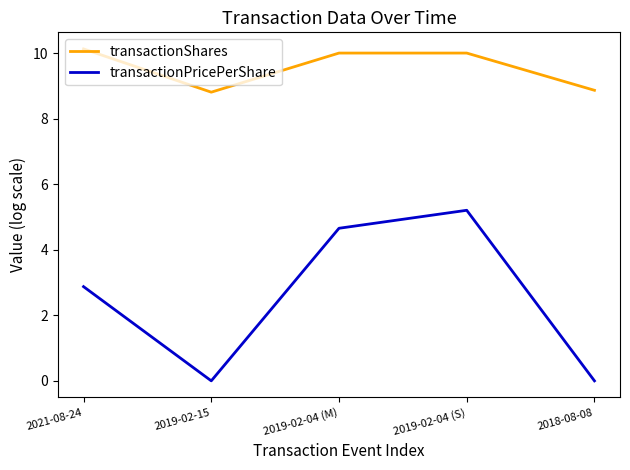

What is the maximum value for transactionPricePerShare?

5.2